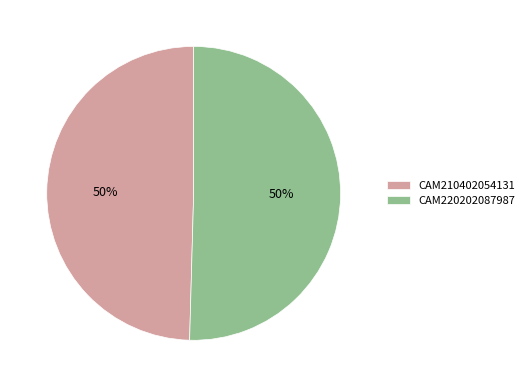

Count the number of slices in the pie.

2